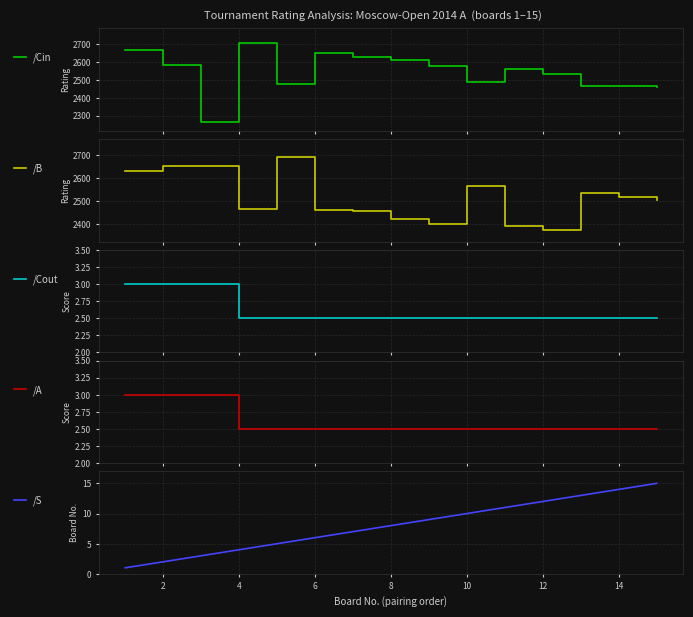

What is the value of the /S point at the 9th from the left?

9.0